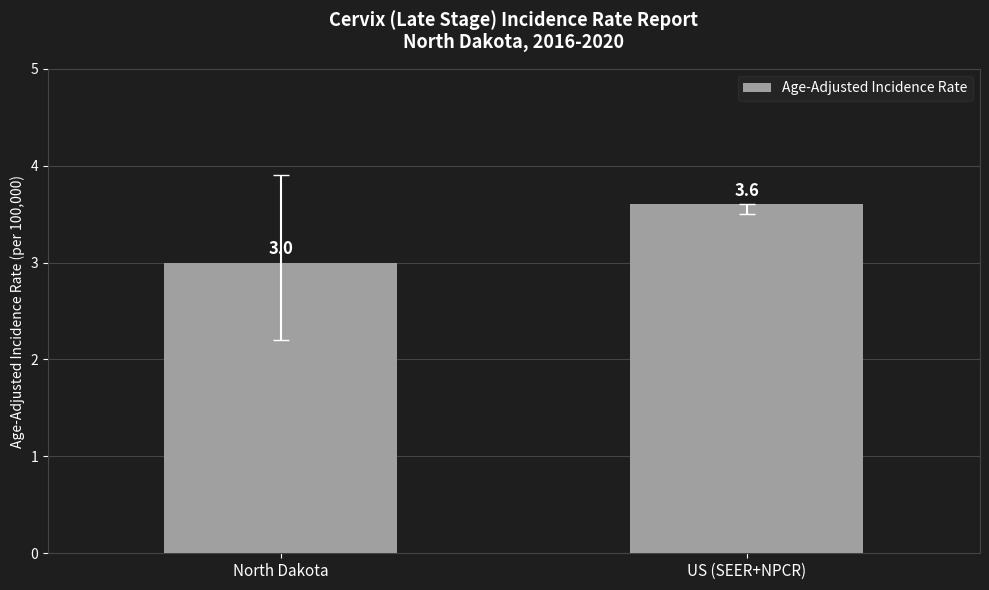

How many values are between 3 and 4?

2